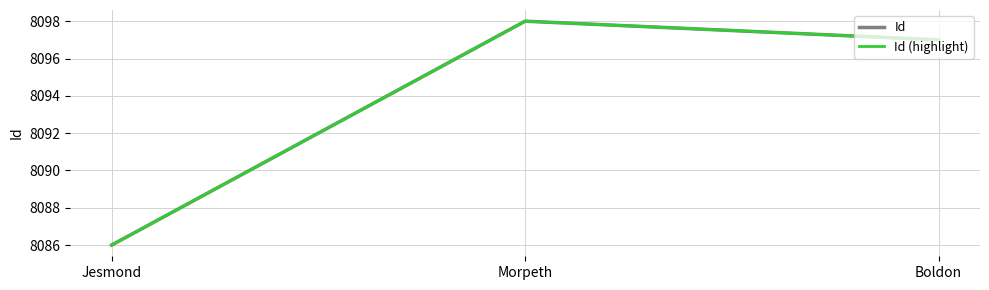

Is this an area chart (filled region under the line)?

No